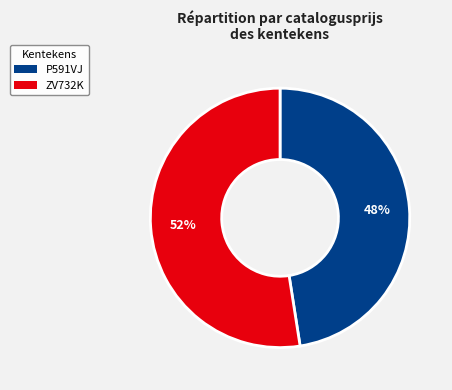

Count the number of slices in the pie.

2